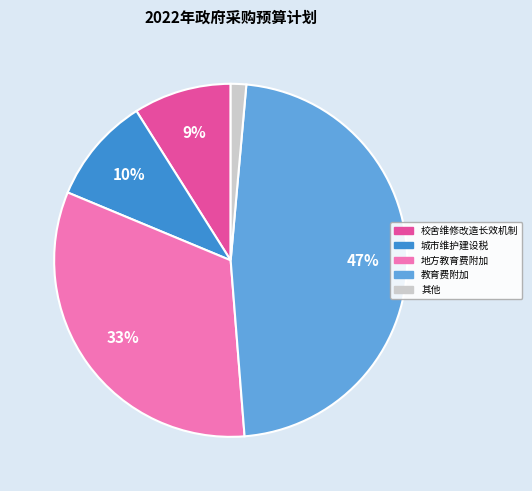

Is there a majority slice in this chart?

No